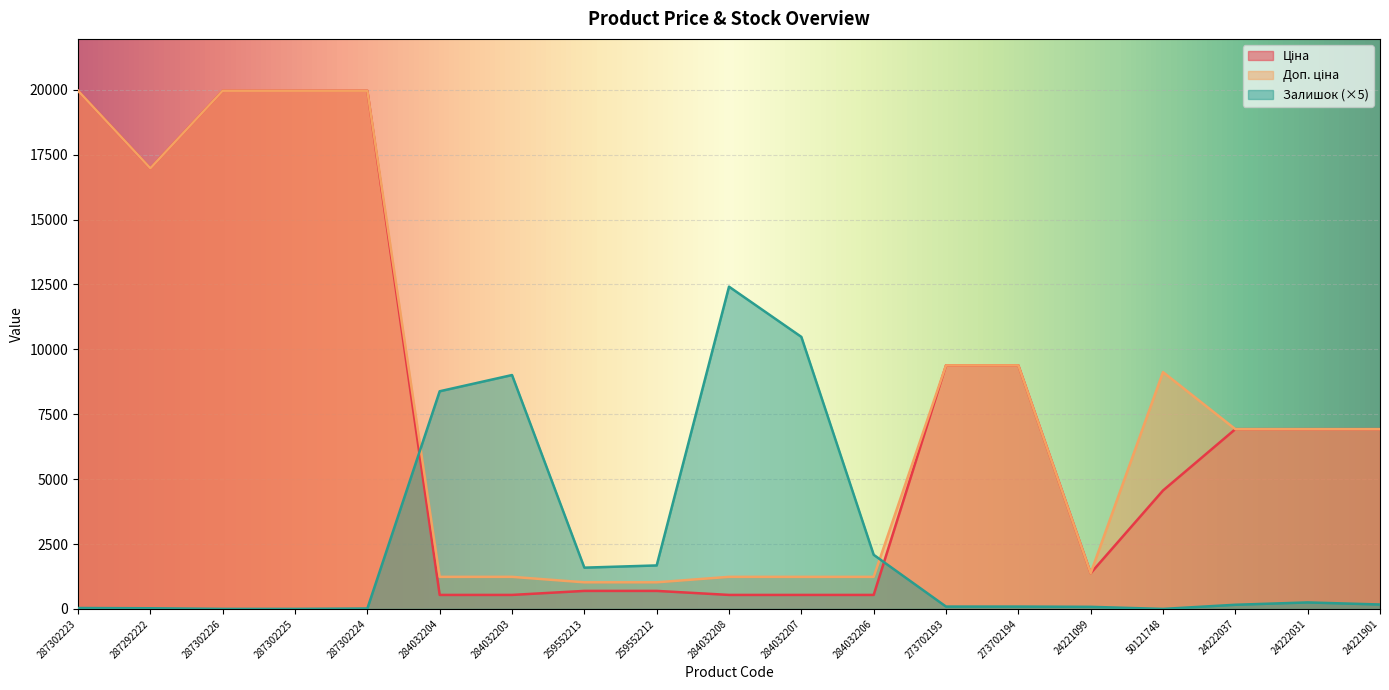

What is the total value across all series at 273702194?

18857.9